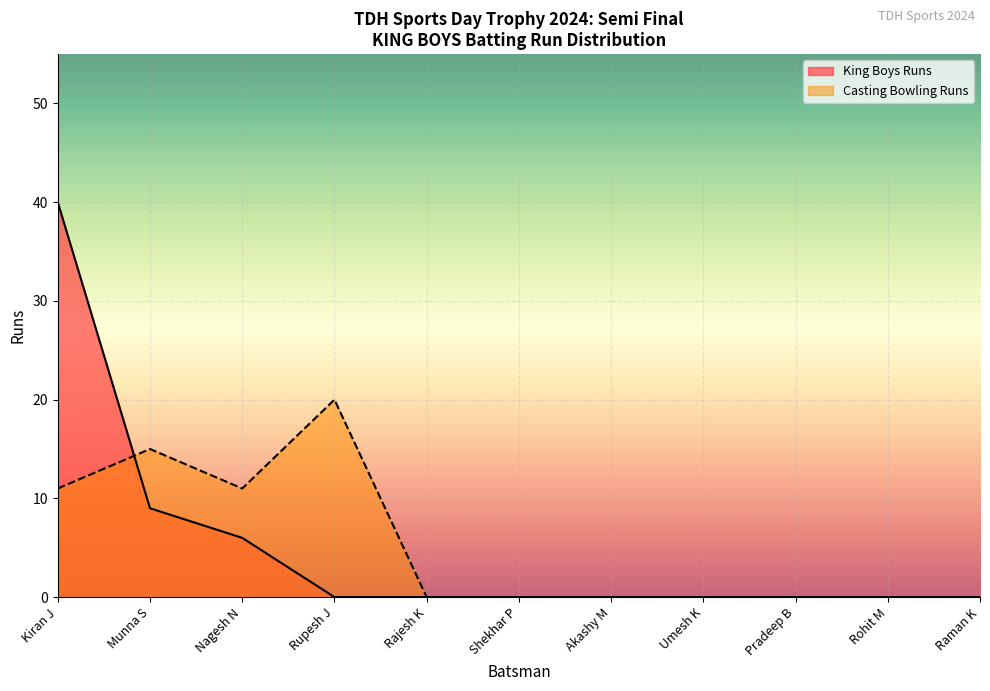

Reading left to right, transcribe all the data shown in this chart.

King Boys Runs: 40	9	6	0	0	0	0	0	0	0	0
Casting Bowling Runs: 11	15	11	20	0	0	0	0	0	0	0